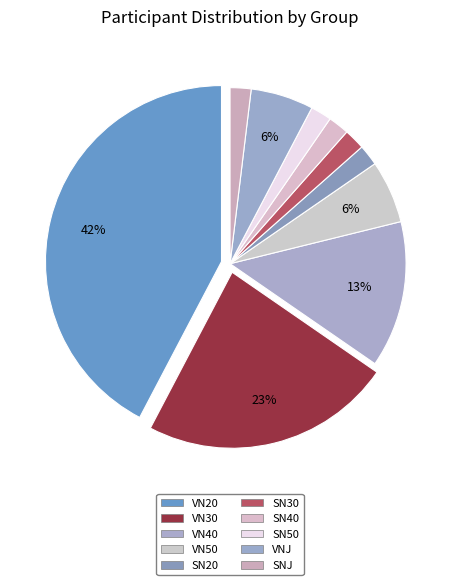

To the nearest percent, what percentage of the pie is VN50?

6%